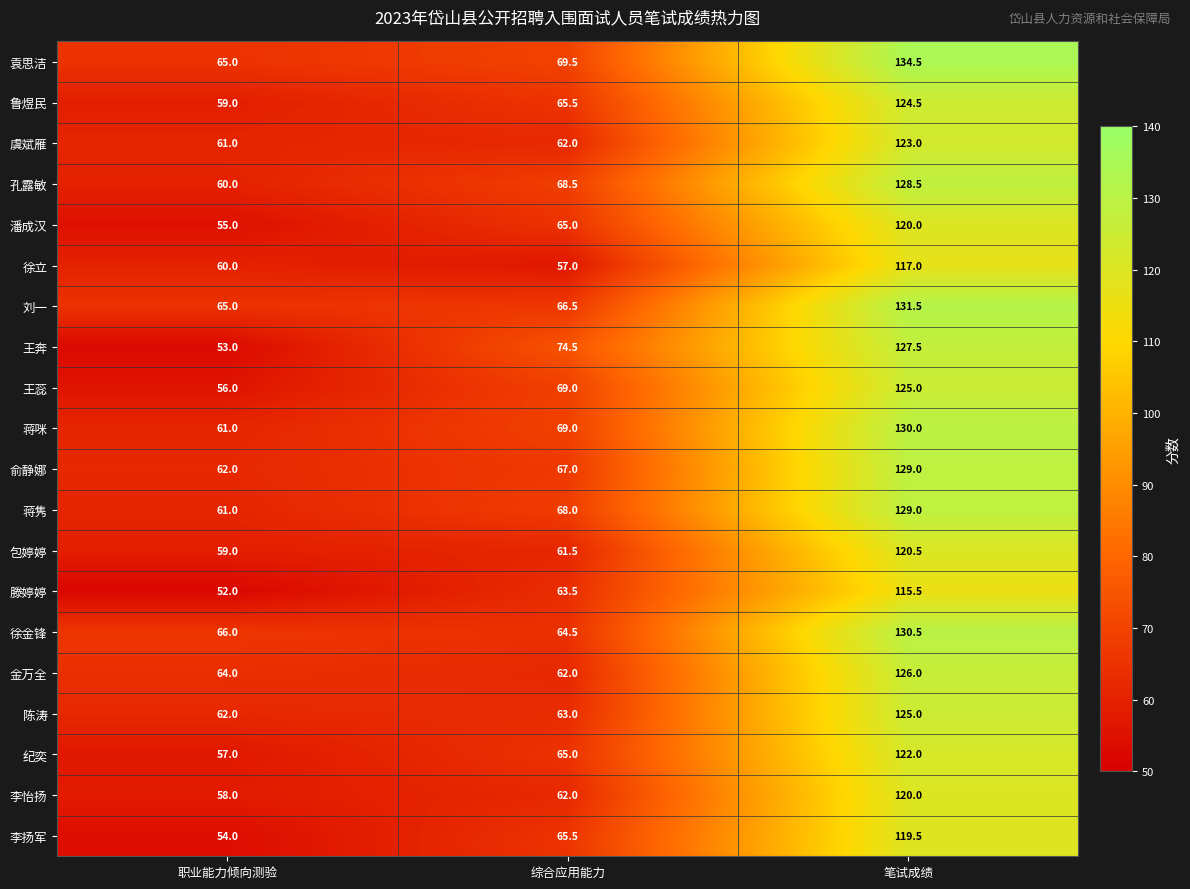

List the labels in order of 李扬军 value, smallest first.

职业能力倾向测验, 综合应用能力, 笔试成绩